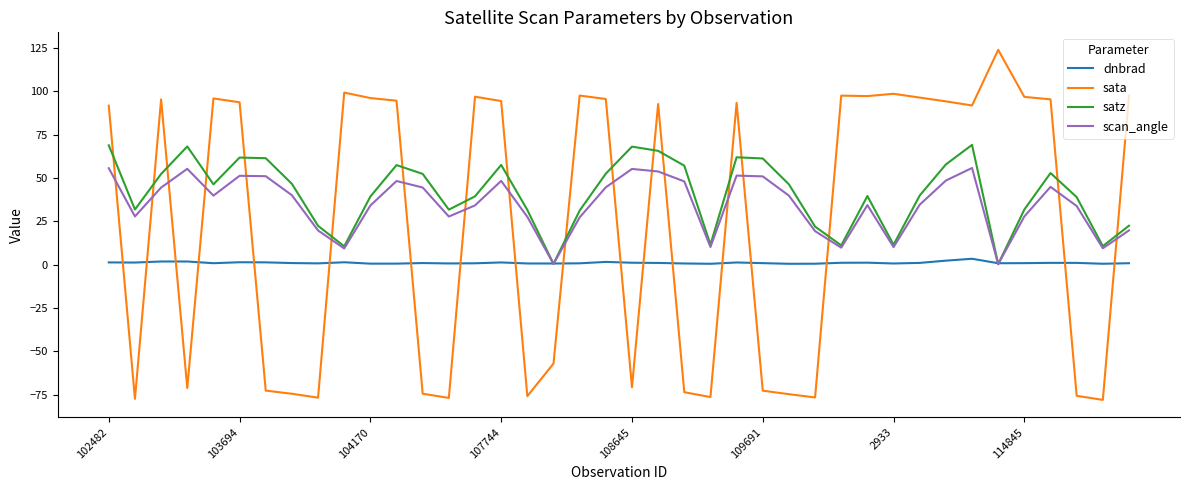

What is the smallest value displayed?

-78.0